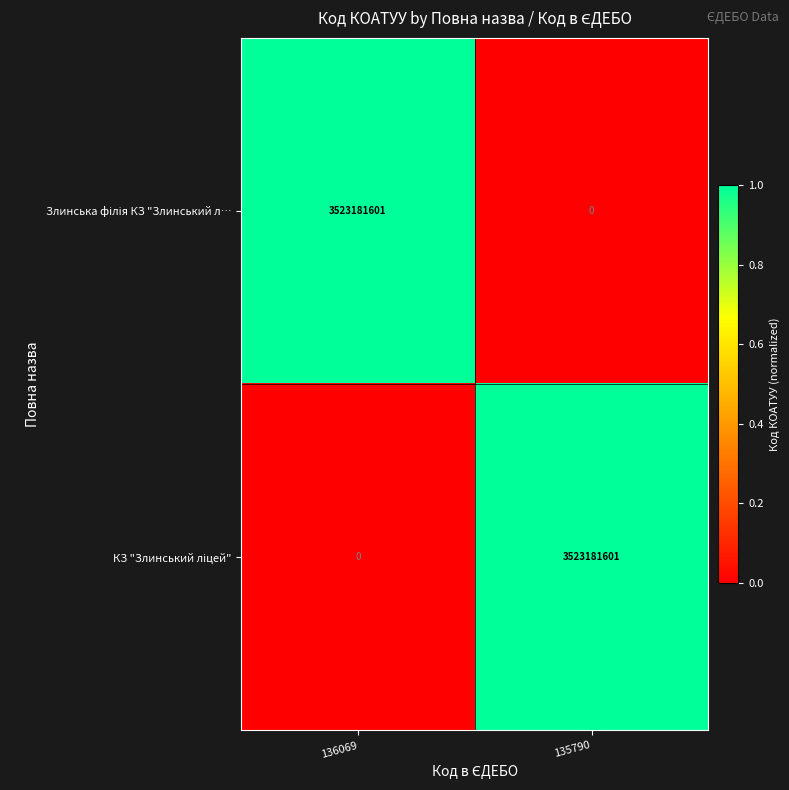

How many series are shown in this chart?

2